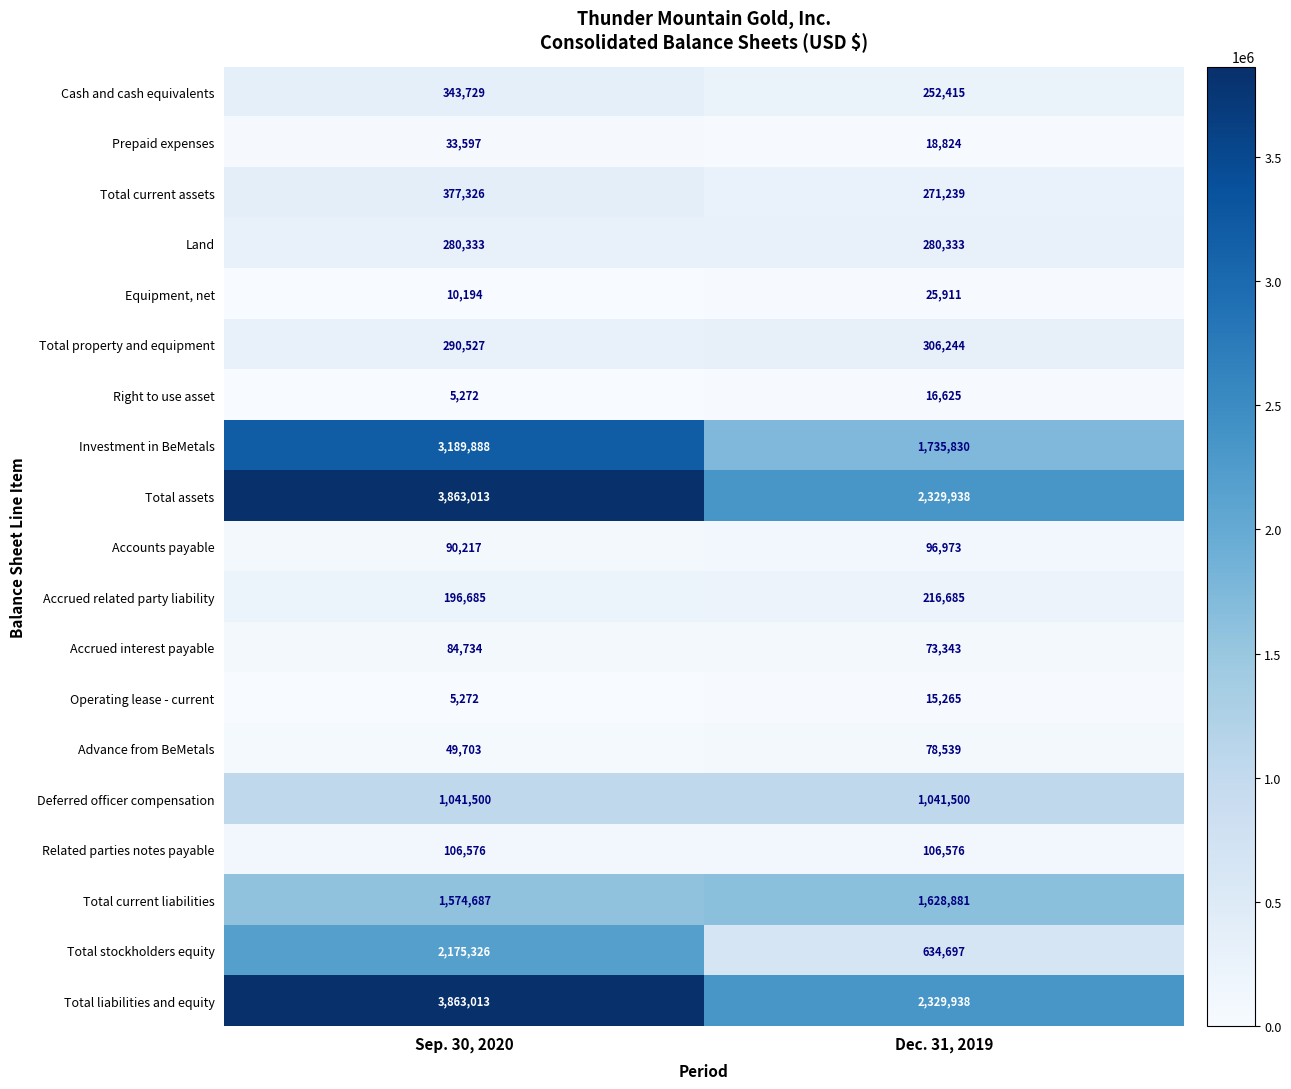

Is it true that Deferred officer compensation equals 600607 at Sep. 30, 2020?

False